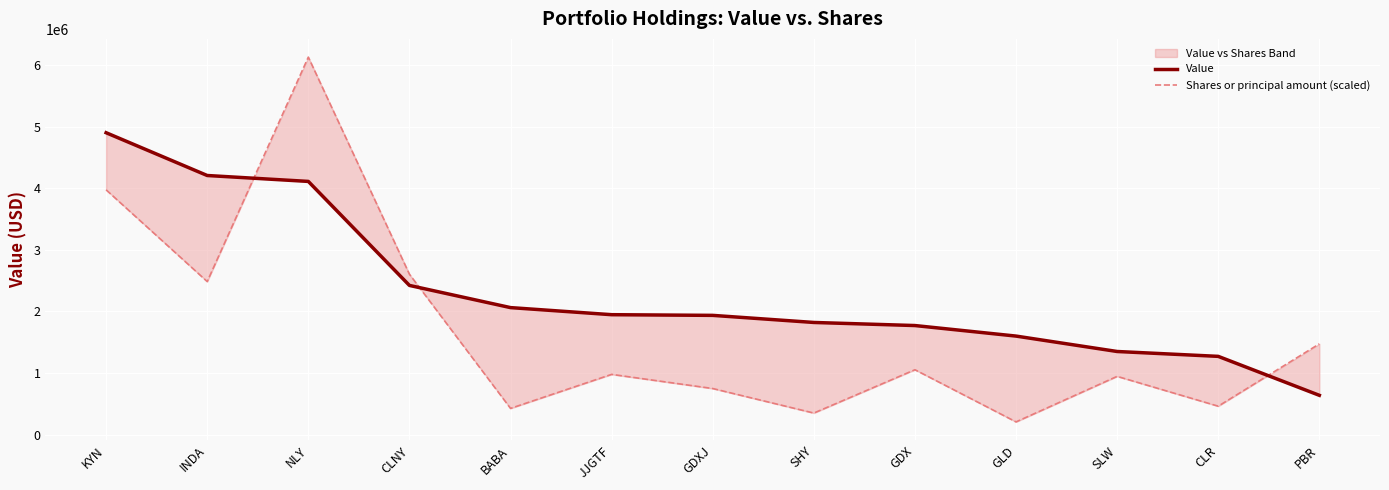

What is the lowest value of the Shares or principal amount (scaled) series?

208890.0